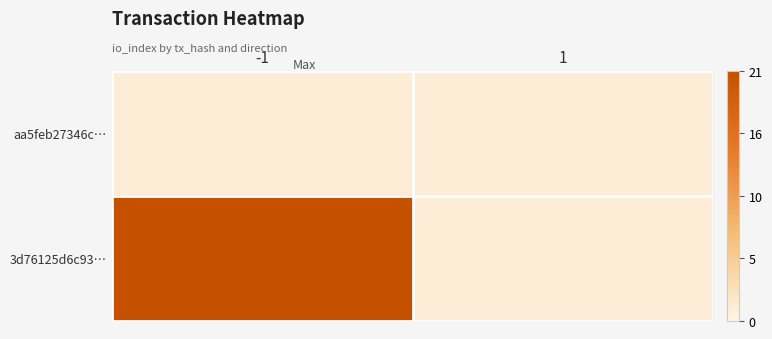

Between -1 and 1, which series saw the biggest shift?

3d76125d6c93…